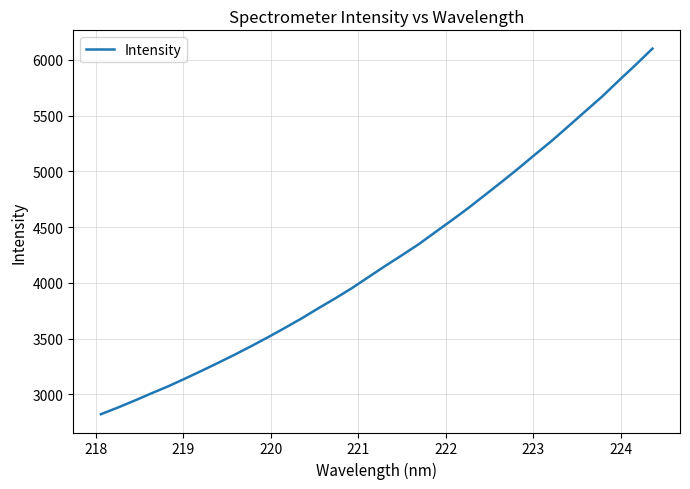

Reading right to left, list all the values displayed in this chart.

6100.2	5955.4	5815.7	5672.3	5540.8	5408.5	5277.1	5154.5	5029.3	4908.8	4790.9	4673.7	4562.8	4454.7	4345.8	4247.5	4151.2	4051.7	3951.8	3859.7	3771.8	3681.1	3596.1	3513.1	3433.5	3356.2	3282.2	3209.7	3139.4	3070.9	3007.9	2943.0	2880.8	2822.1